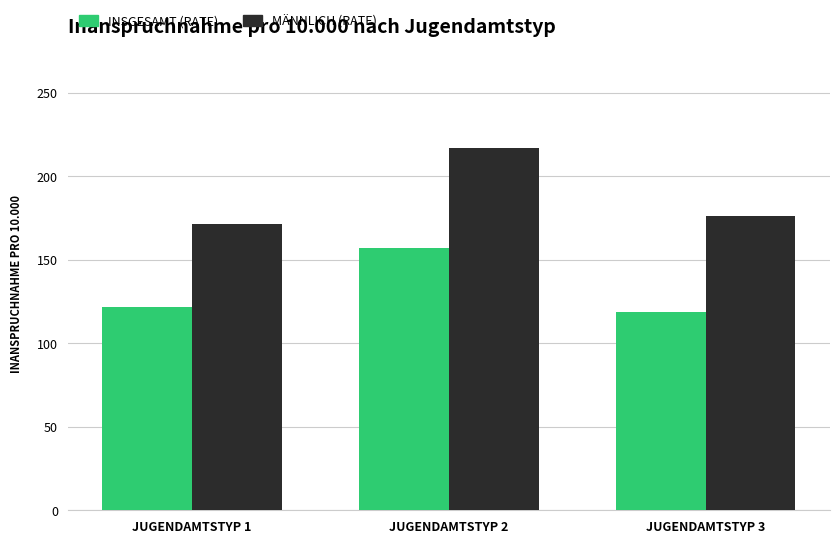

What is the greatest value displayed?

216.8